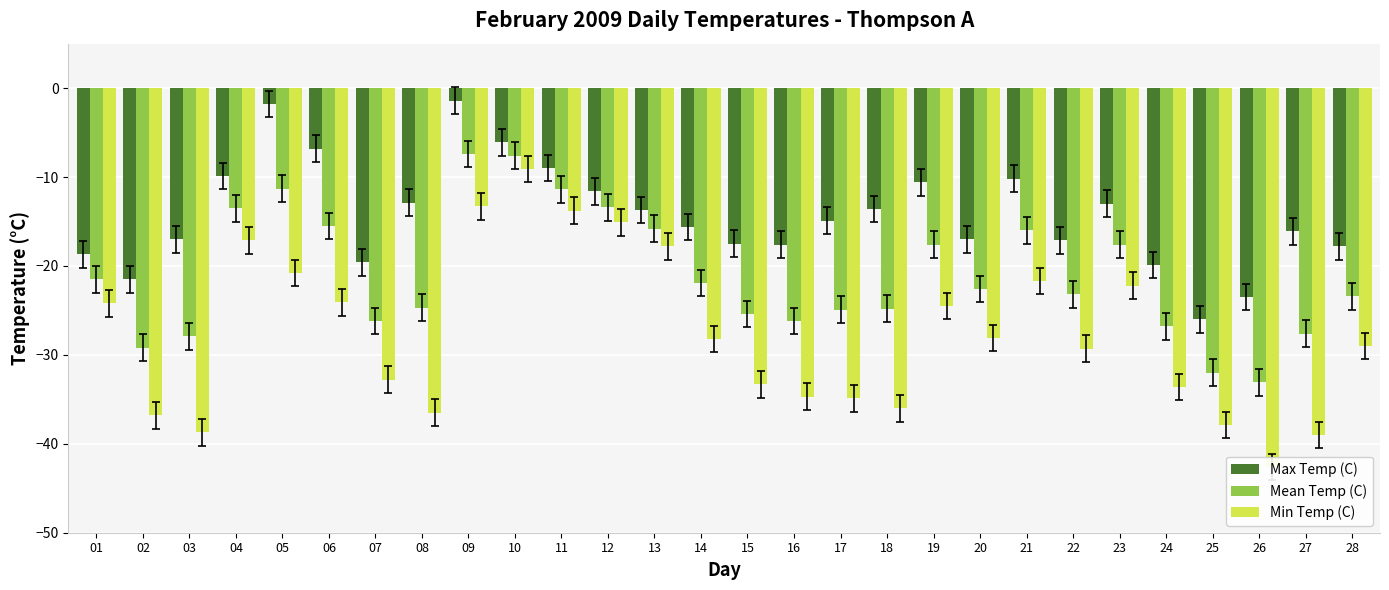

List the series in order of their peak value, lowest first.

Min Temp (C), Mean Temp (C), Max Temp (C)